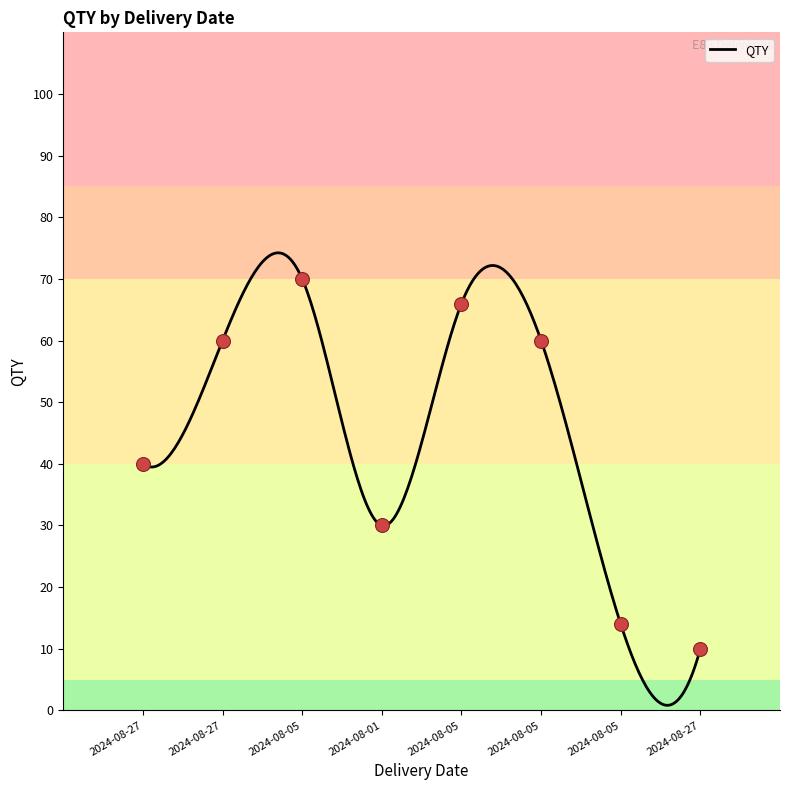

What is the ratio of the value at 2024-08-01 to the value at 2024-08-05?

2.1